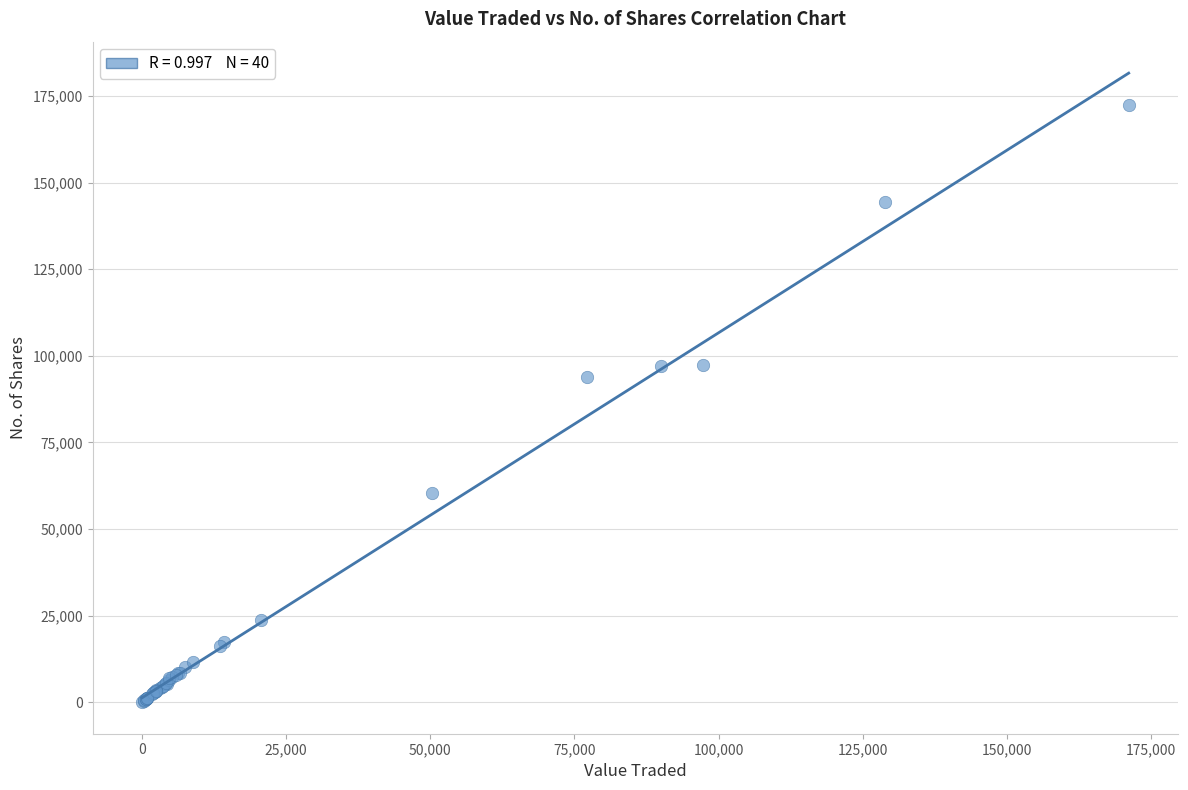

What Y value in the scatter plot is closest to 86129?

93755